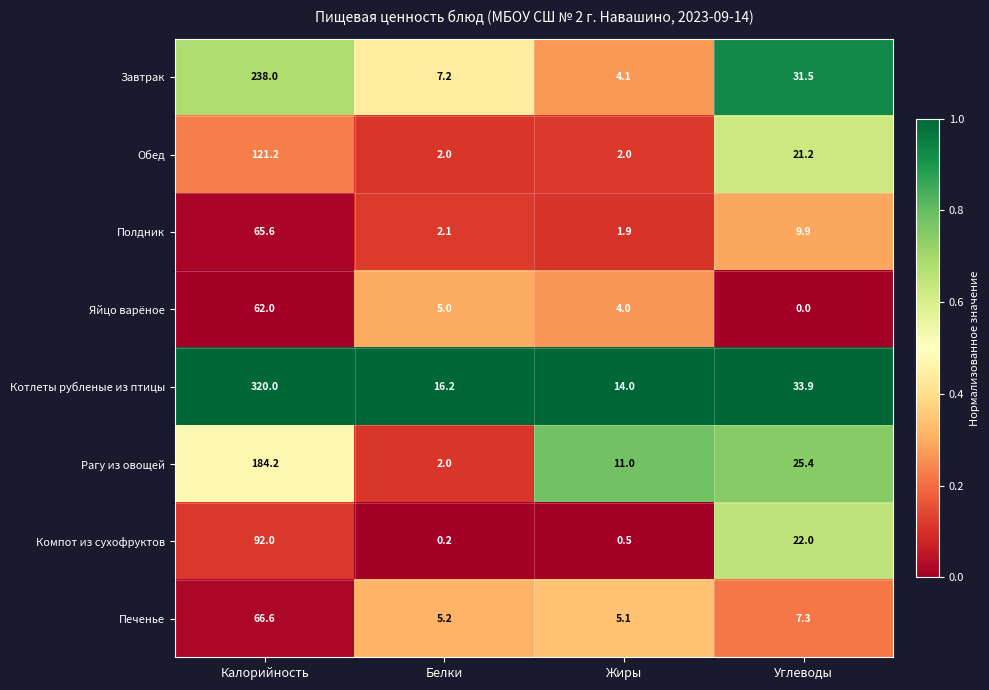

Which label corresponds to the largest value in the chart?

Калорийность